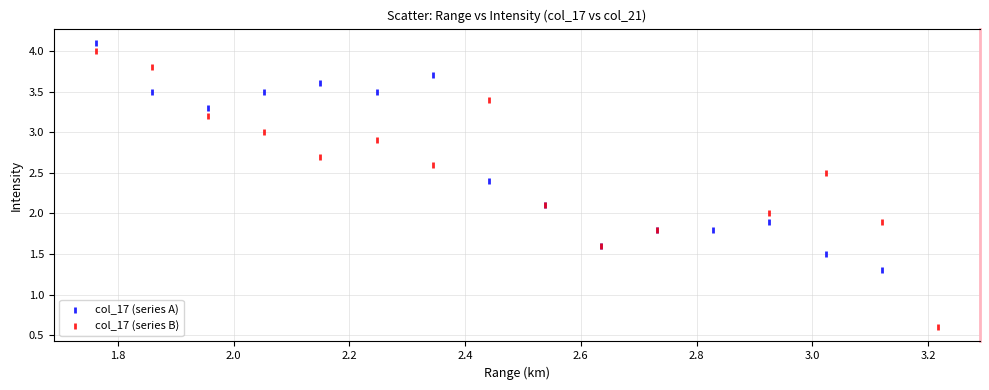

Which series contains the lowest Y value?

col_17 (series B)